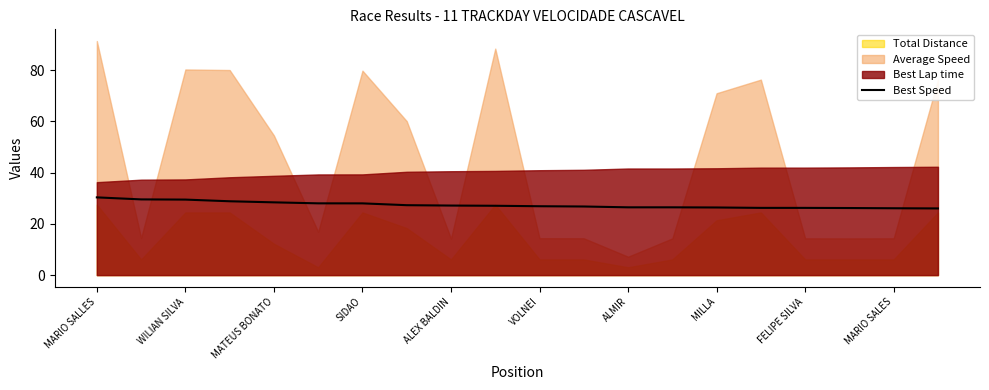

True or false: Best Speed has a value of 43.8 at MILLA.

False